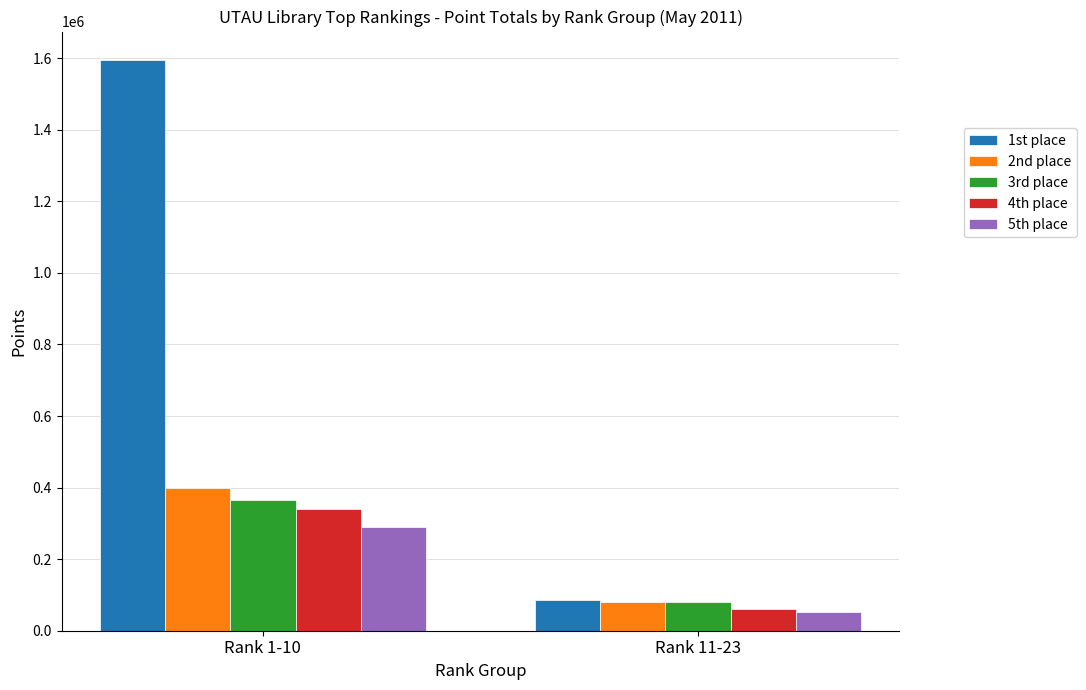

Which series has the largest range (max minus min)?

1st place